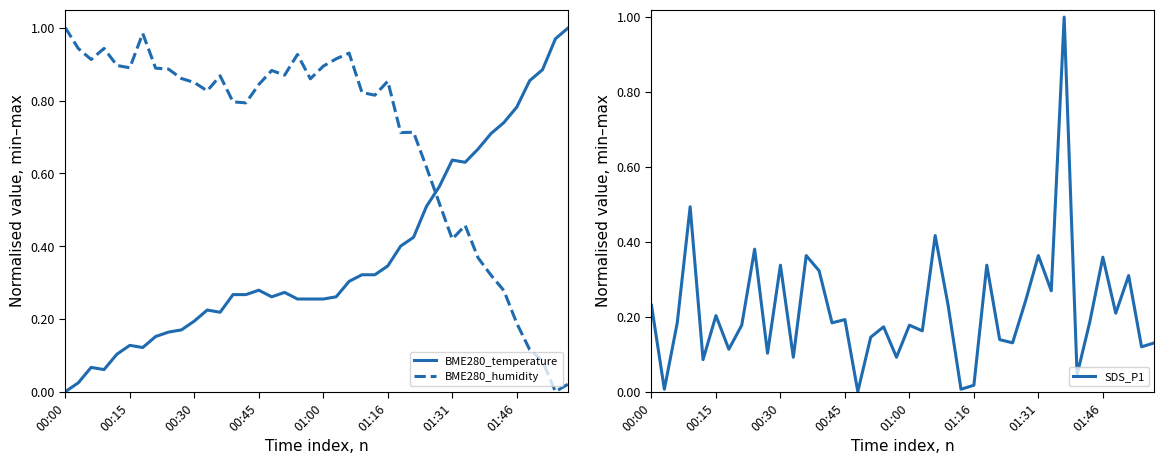

How many data points in BME280_humidity are above 0?

39